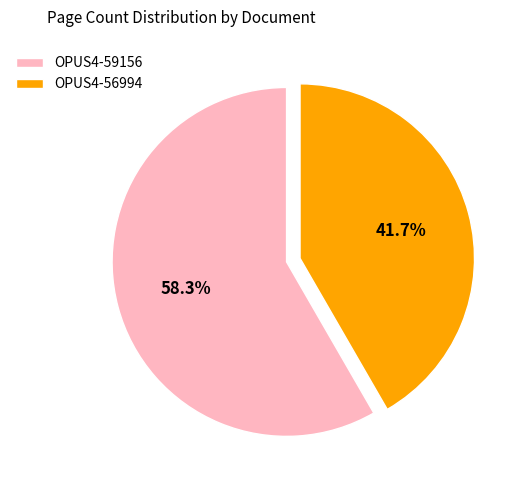

Does any single category account for the majority?

Yes